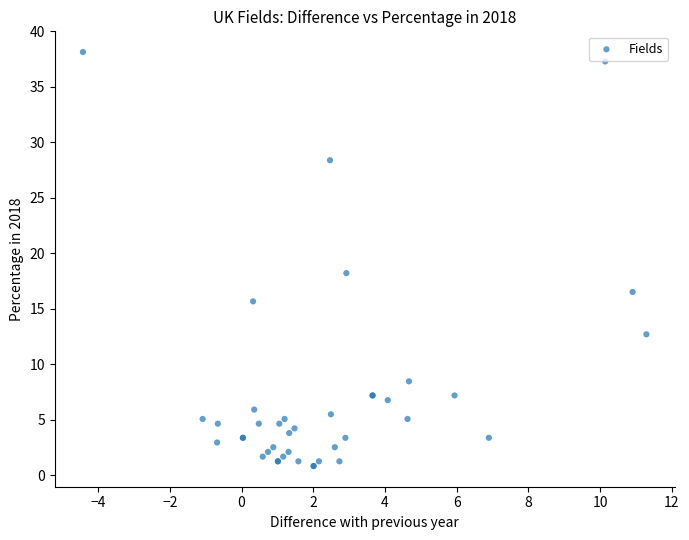

What Y value in the scatter plot is closest to 19?

18.2